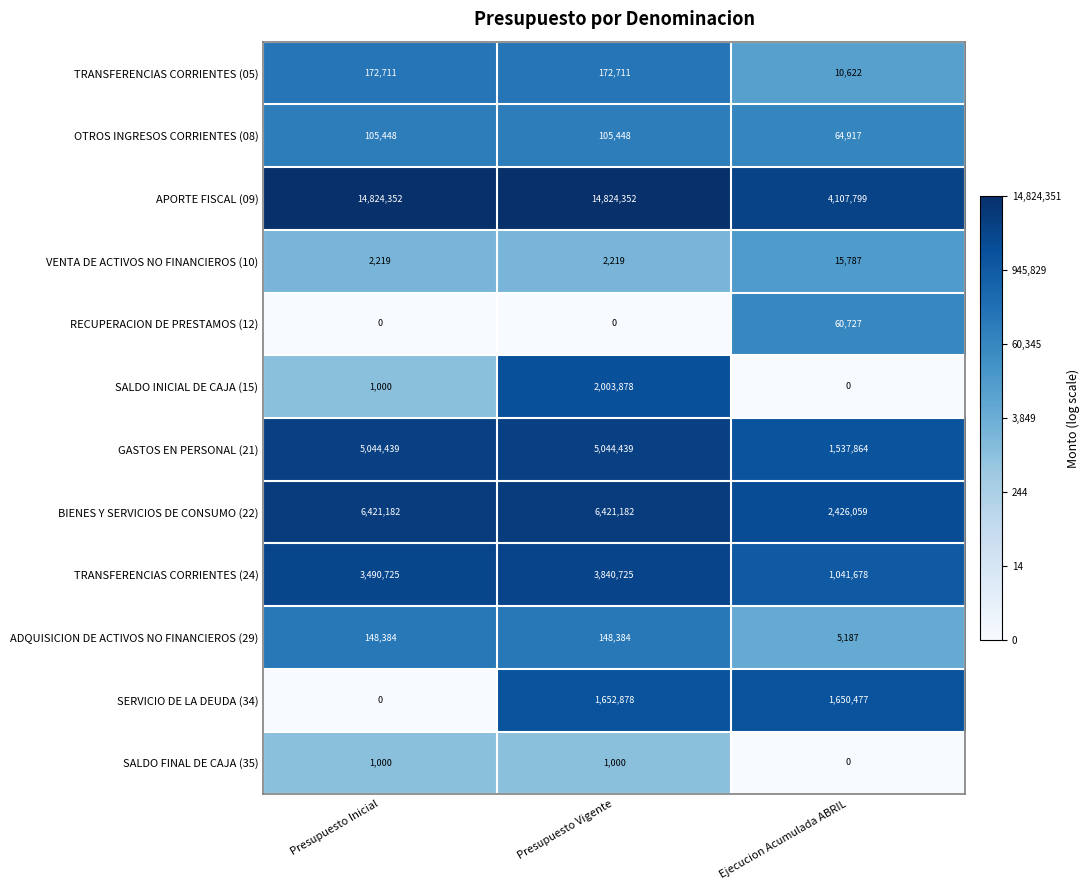

The value of APORTE FISCAL (09) at Presupuesto Vigente is 14824352. True or false?

True